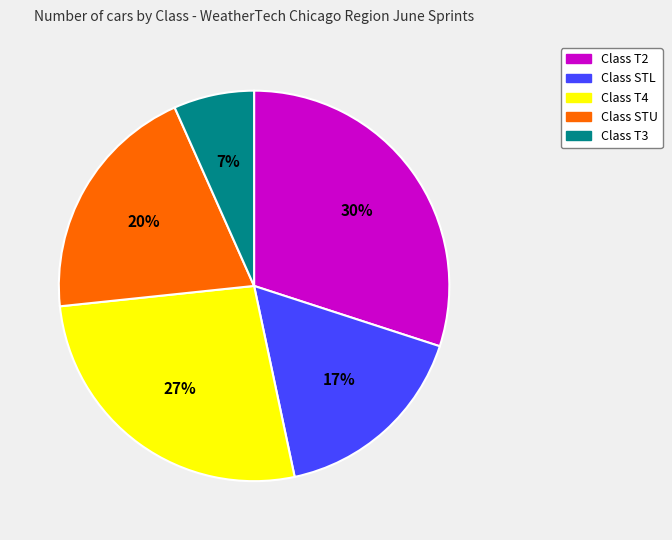

To the nearest percent, what is the difference between the largest and smallest slice percentages?

23%